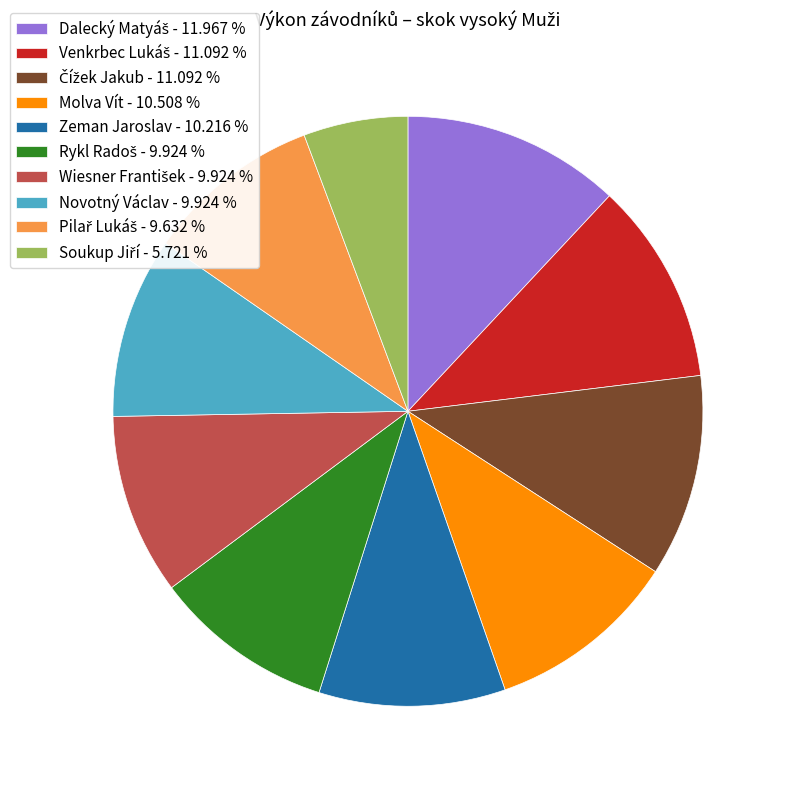

Is there any slice that represents more than half of the pie?

No